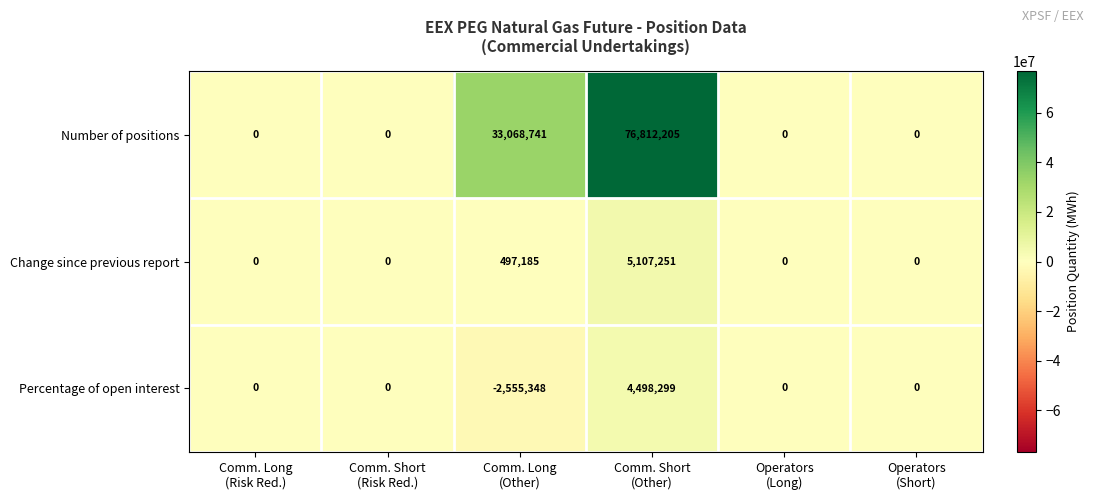

List the series in order of their peak value, highest first.

Number of positions, Change since previous report, Percentage of open interest